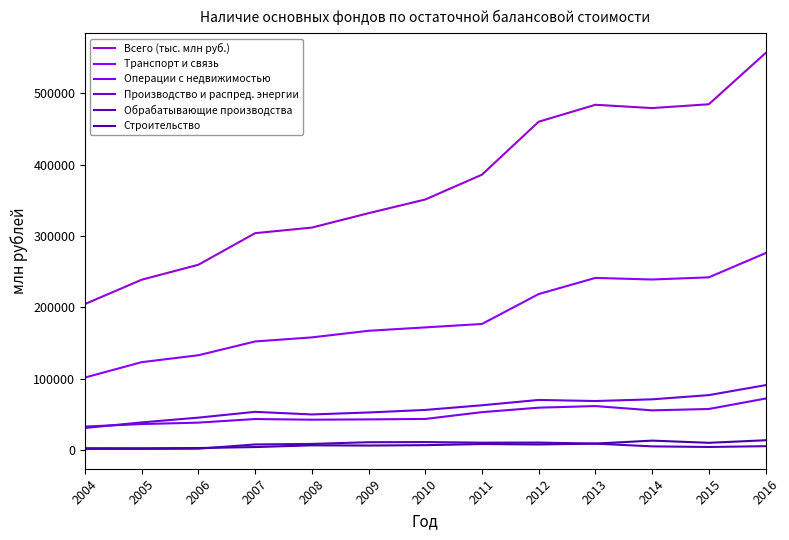

At which label does Всего (тыс. млн руб.) reach its minimum?

2004